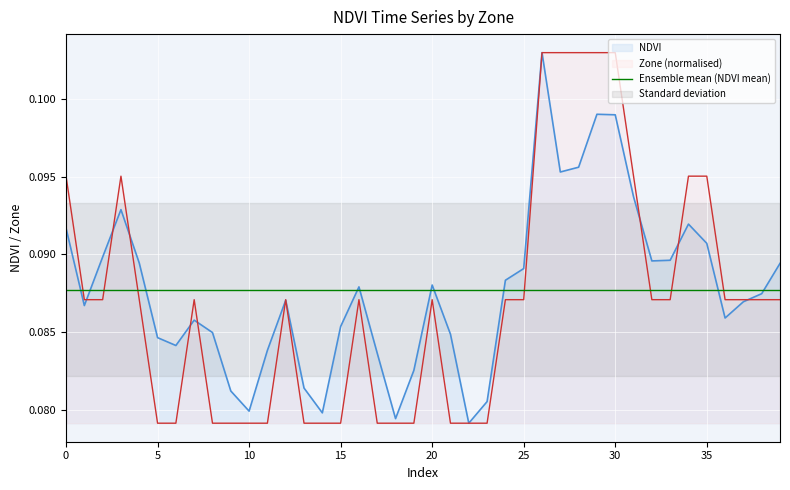

Rank the categories by Zone value from highest to lowest.

26, 27, 28, 29, 30, 0, 3, 31, 34, 35, 1, 2, 4, 7, 12, 16, 20, 24, 25, 32, 33, 36, 37, 38, 39, 5, 6, 8, 9, 10, 11, 13, 14, 15, 17, 18, 19, 21, 22, 23